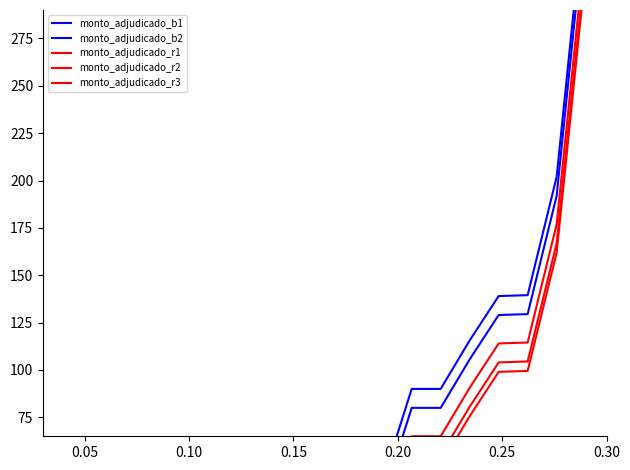

How many lines are shown in the chart?

5